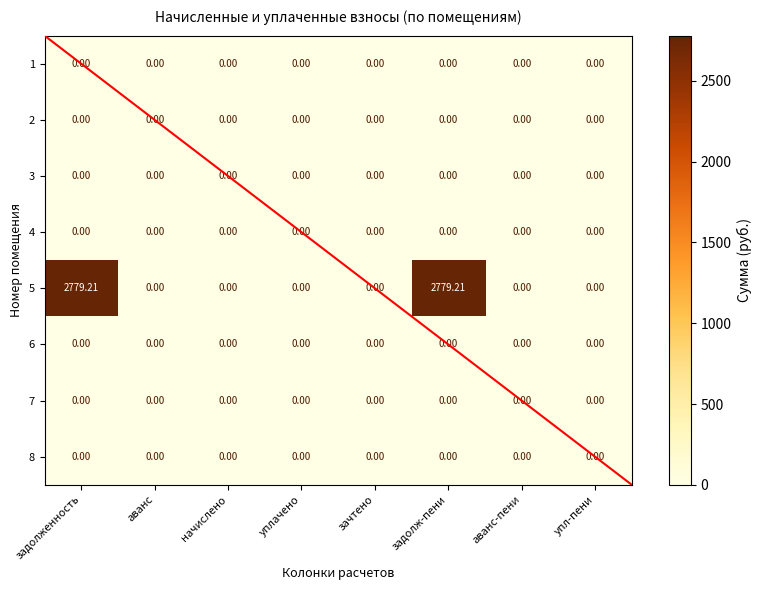

At which category is the sum across all series the highest?

задолженность